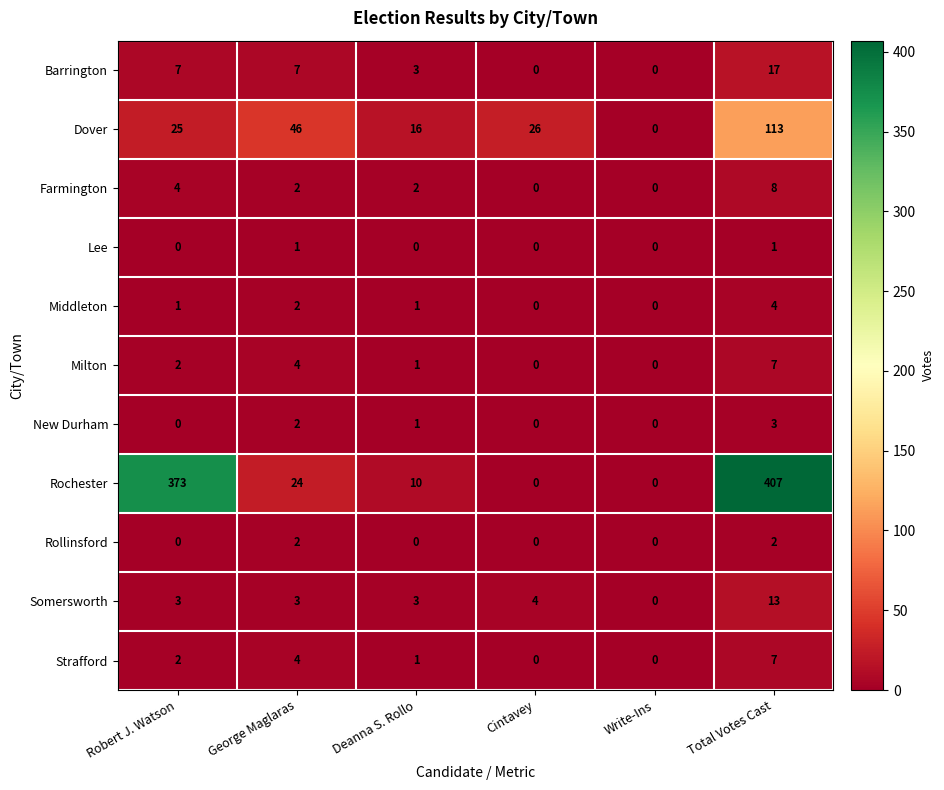

Where is Somersworth nearest to the value 6?

Cintavey